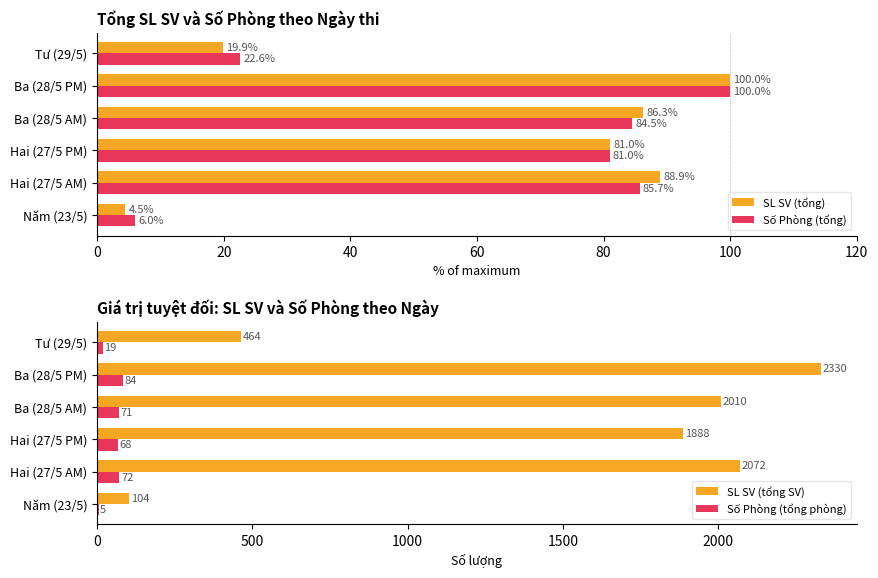

What are all the series names shown in the legend?

SL SV (tổng), Số Phòng (tổng), SL SV (tổng SV), Số Phòng (tổng phòng)